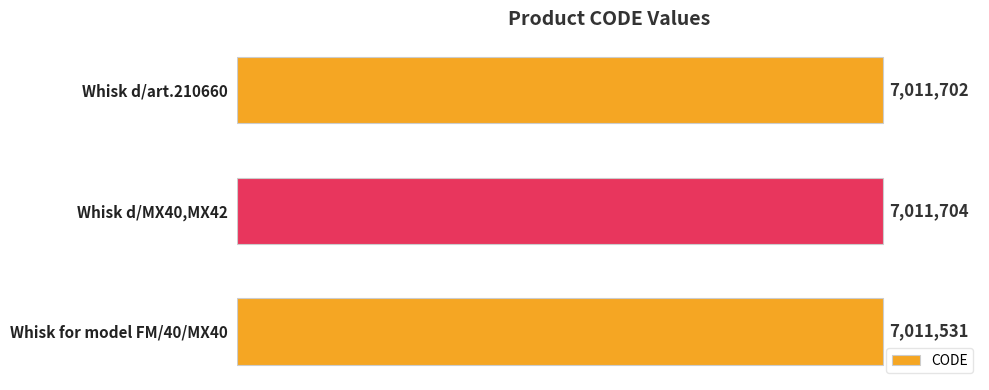

Does the chart contain any negative values?

No